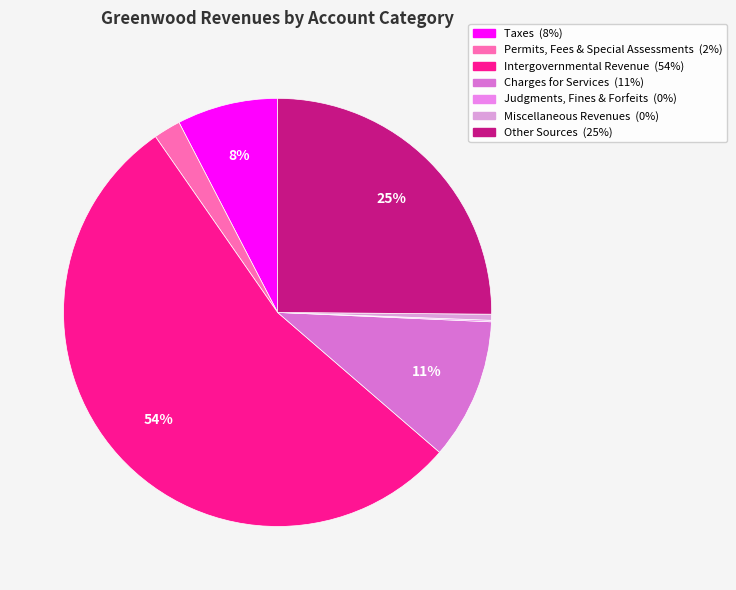

Which slice is the largest?

Intergovernmental Revenue